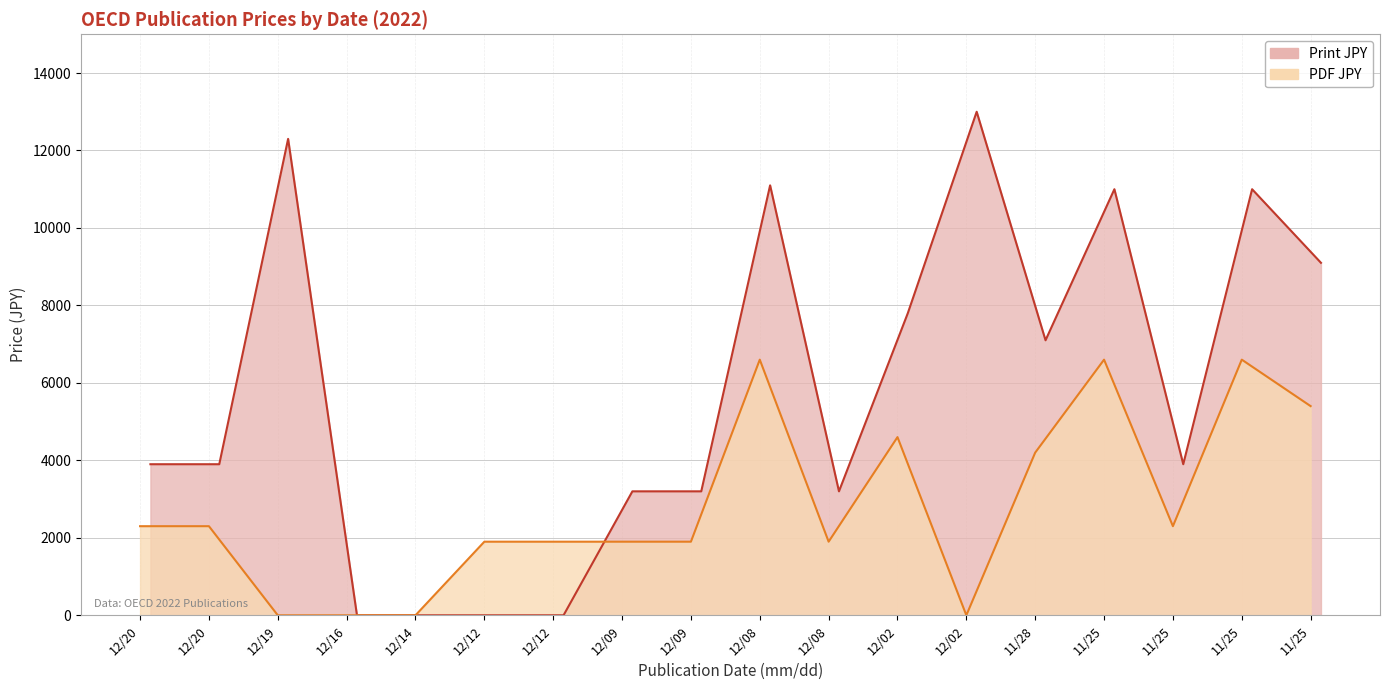

What is the difference between the maximum and minimum values in the Print JPY series?

13000